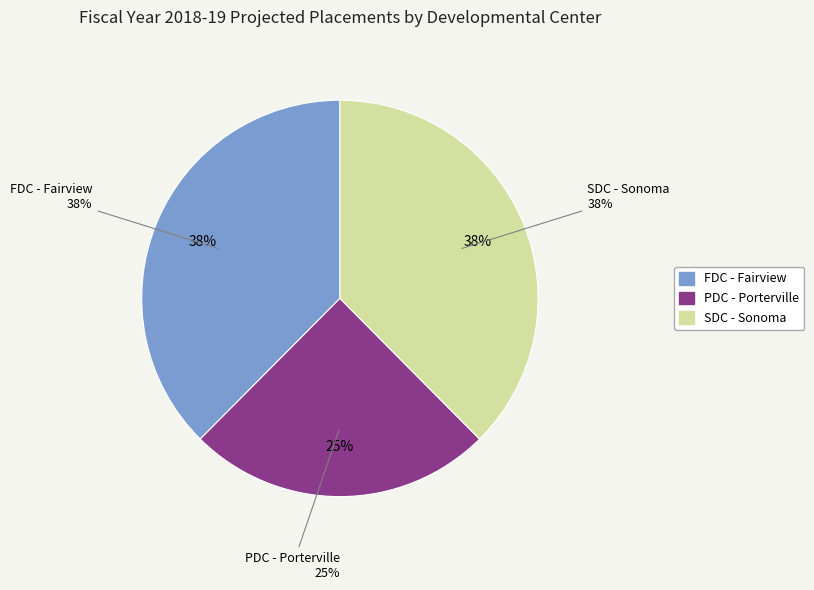

Which slice is the smallest?

PDC - Porterville